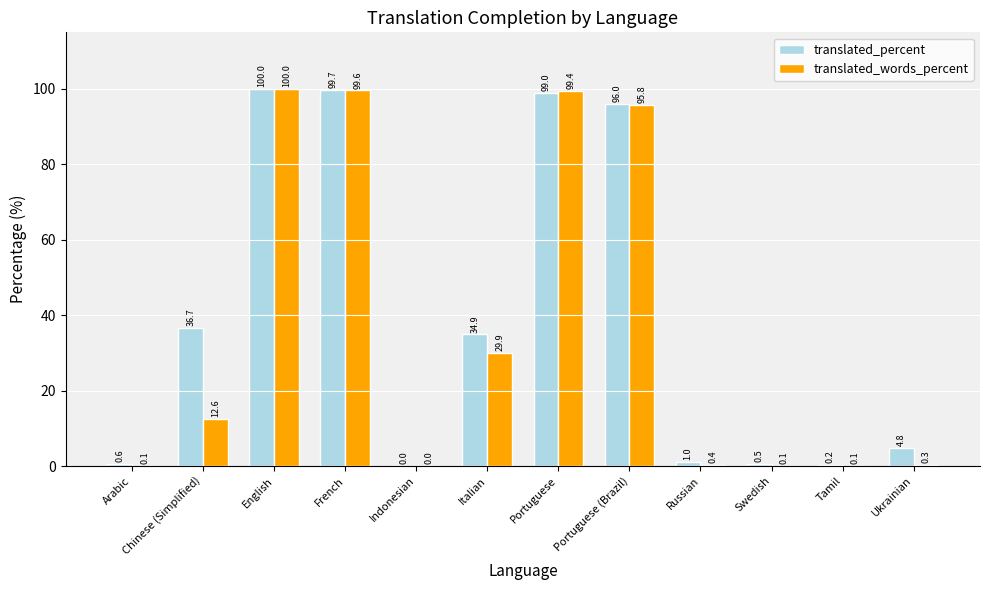

How many data points in translated_percent are above 34?

6